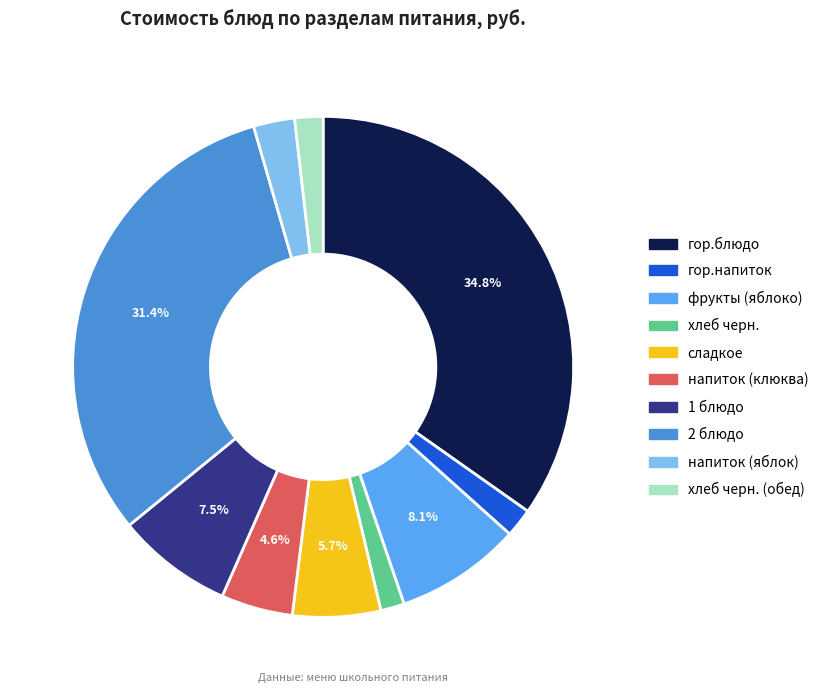

The хлеб черн. slice represents 1% of the pie. True or false?

False